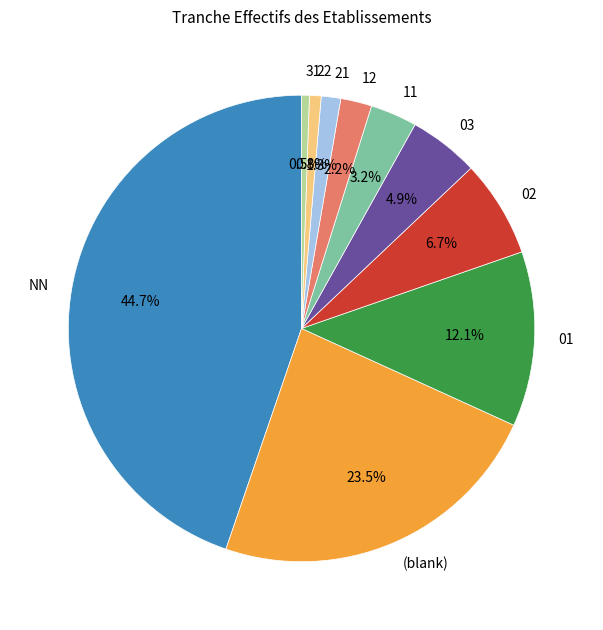

What percentage is NOT represented by 12?

97.8%